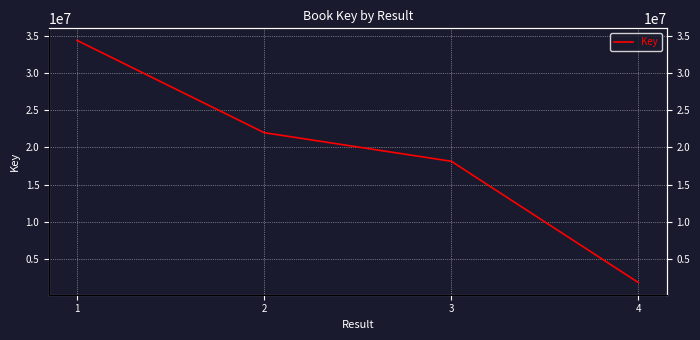

What is the minimum value shown in the chart?

1882691